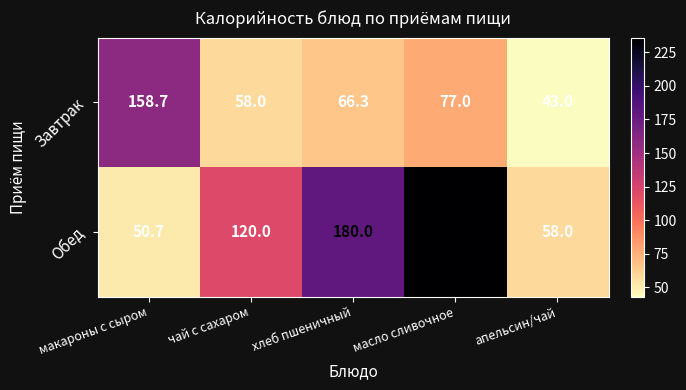

Which series has the largest range (max minus min)?

Обед